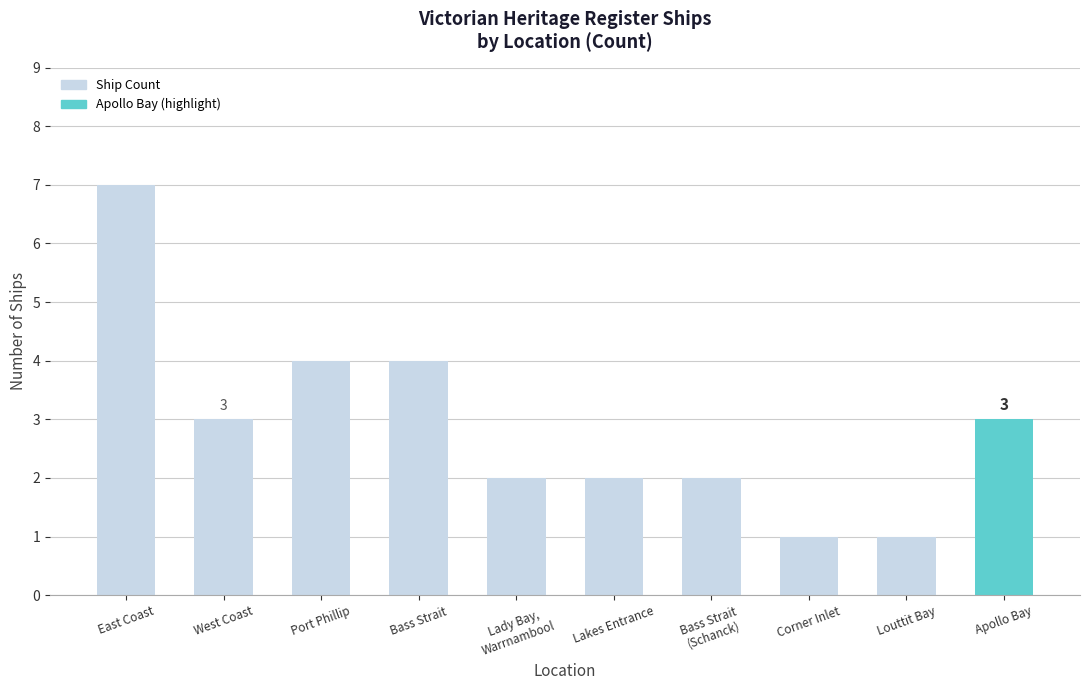

What is the label of the 2nd bar from the right?

Louttit Bay